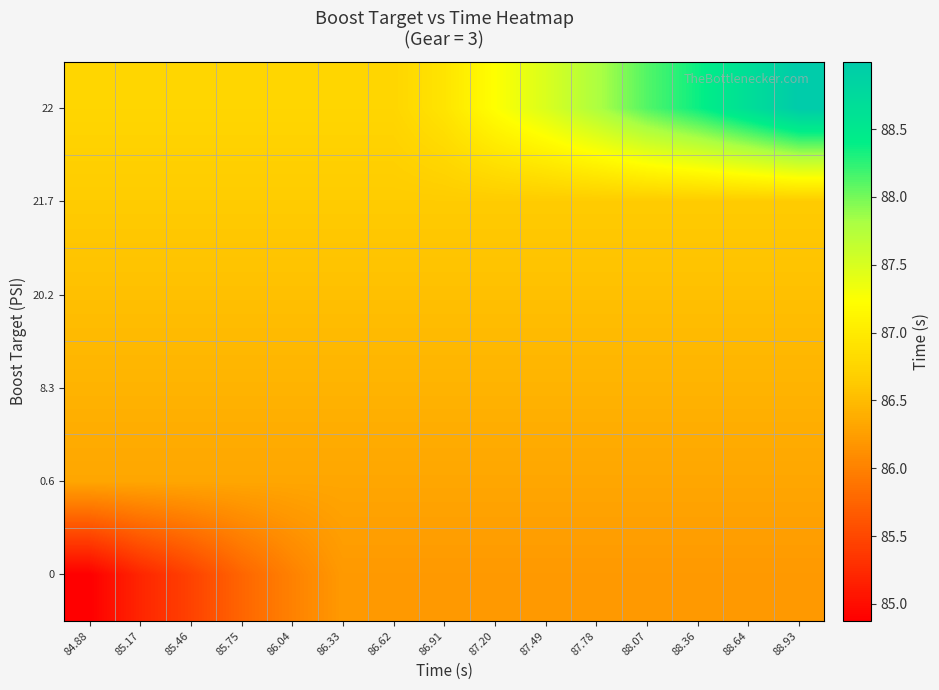

What is the spread (max minus min) of values at 86.62?

0.6